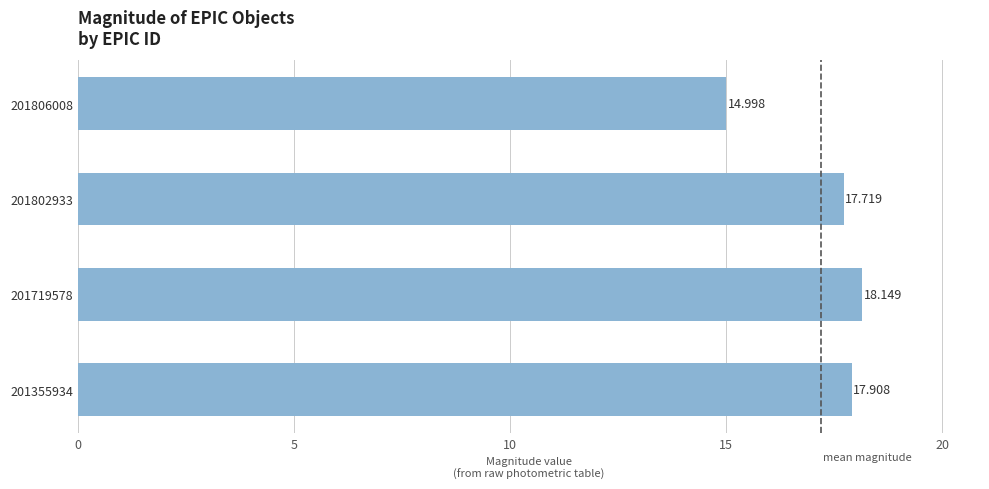

How many bars are there in total?

4